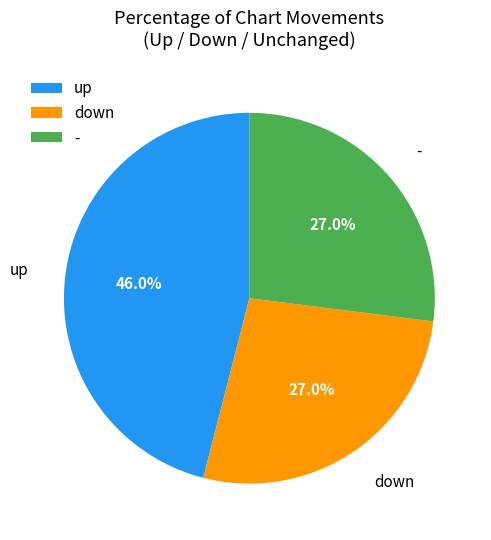

Approximately how many times larger is the value at down compared to up?

0.6